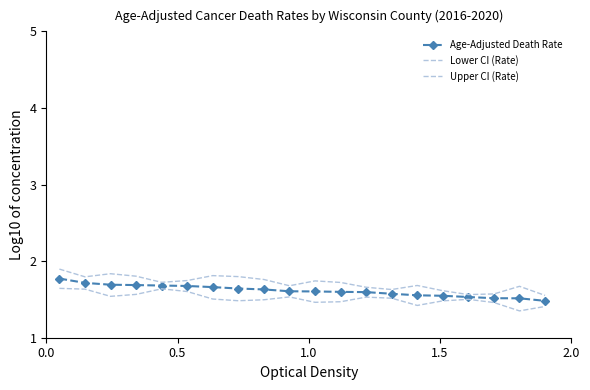

Rank the series by their average value, from lowest to highest.

Lower CI (Rate), Age-Adjusted Death Rate, Upper CI (Rate)